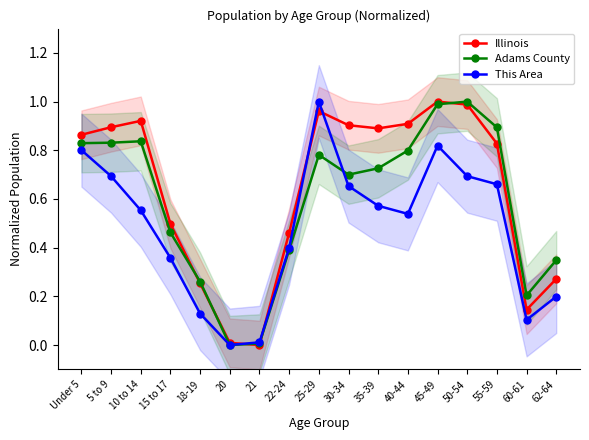

What are all the series names shown in the legend?

Illinois, Adams County, This Area